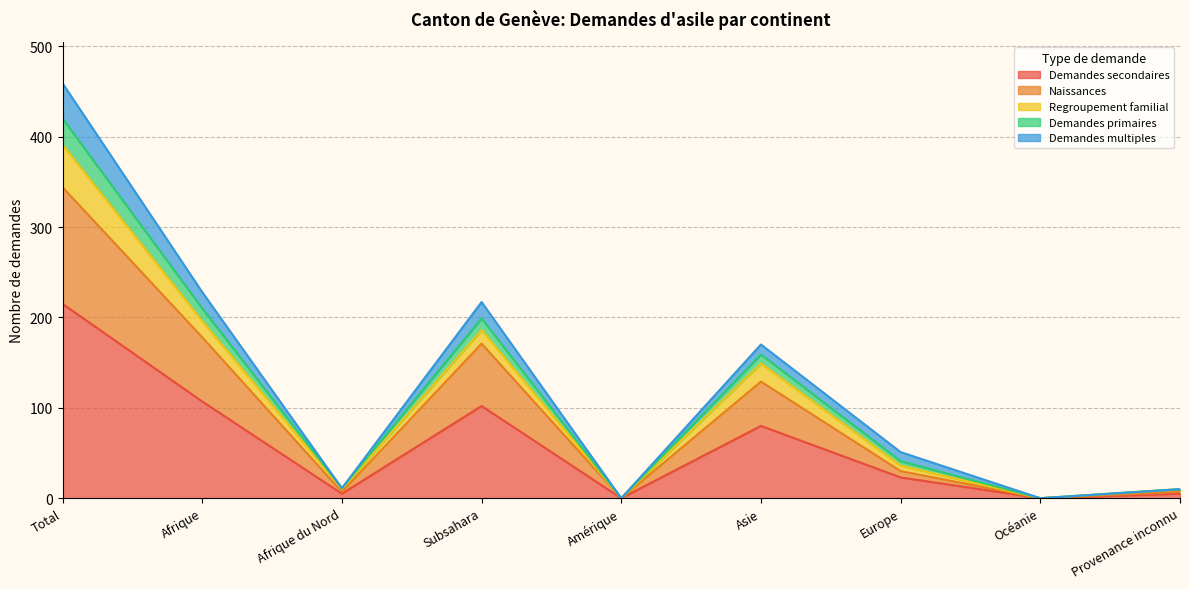

How many data points in Demandes secondaires are less than 23?

4